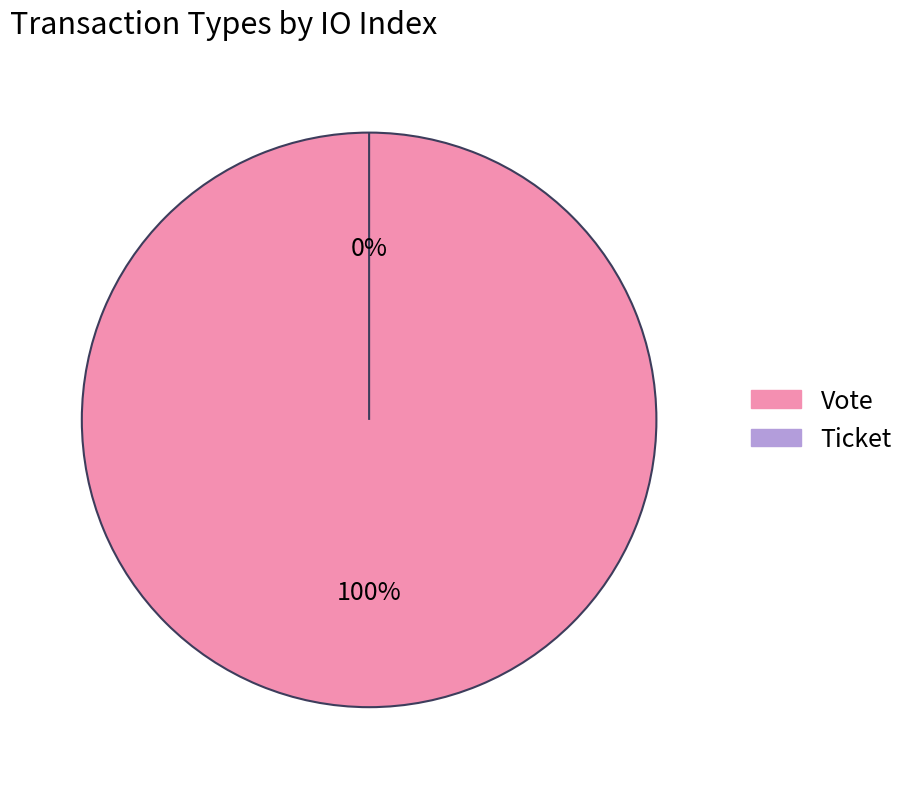

Is there any slice that represents more than half of the pie?

Yes